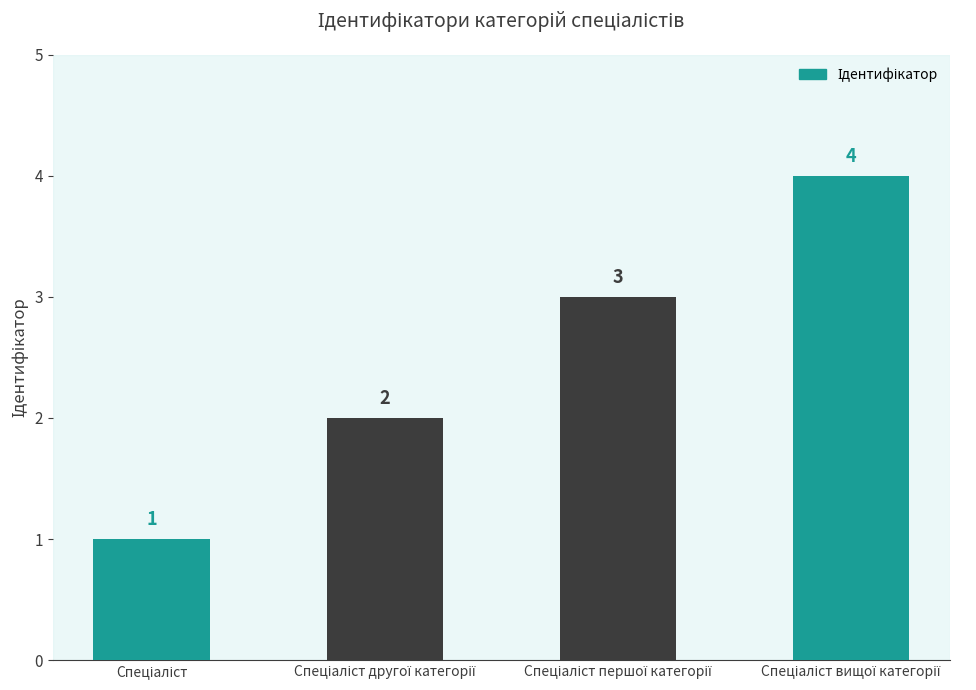

Count the values in the range 2 to 4.

3